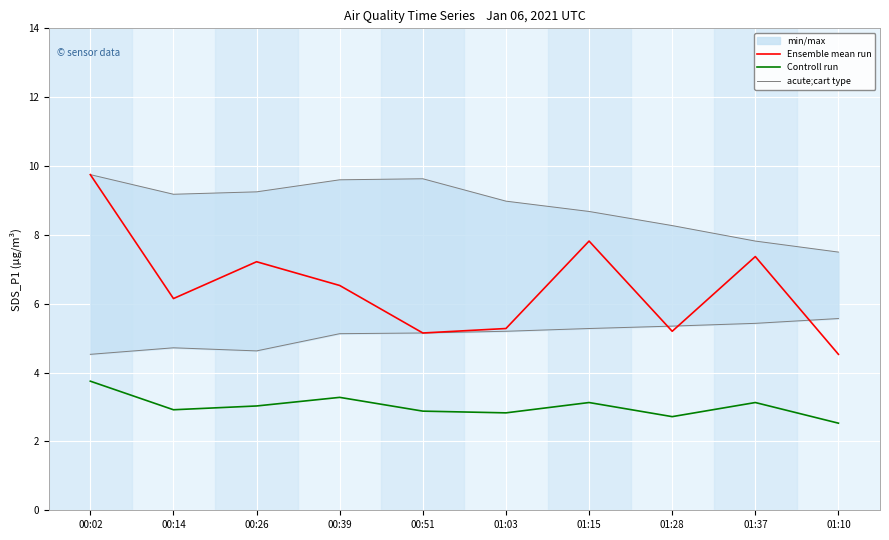

Is it true that Ensemble mean run equals 16.4 at 00:02?

False